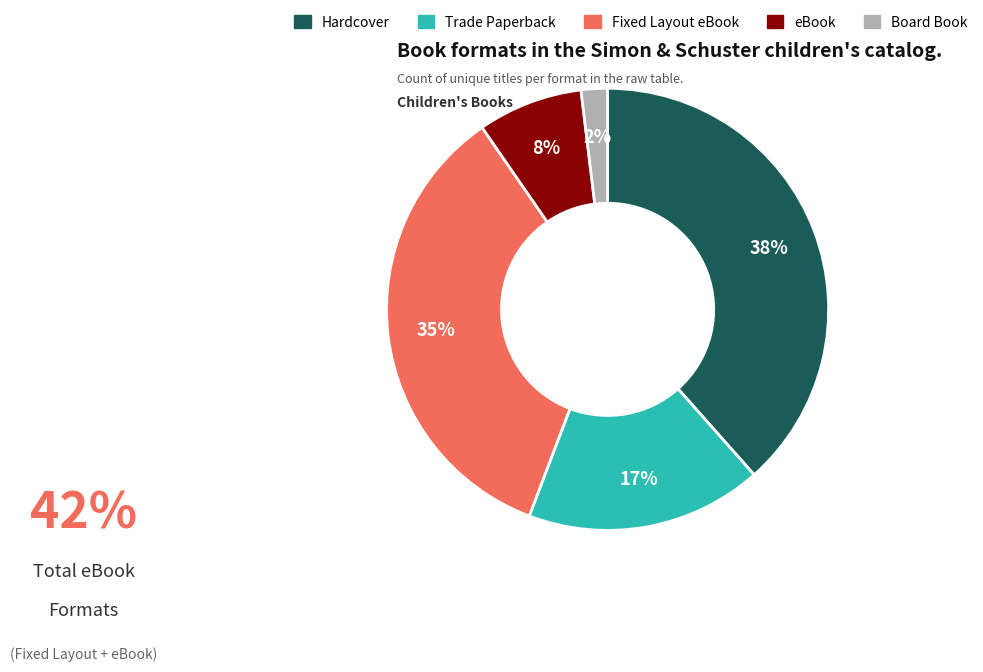

Combined, do Board Book and eBook account for over 50%?

No